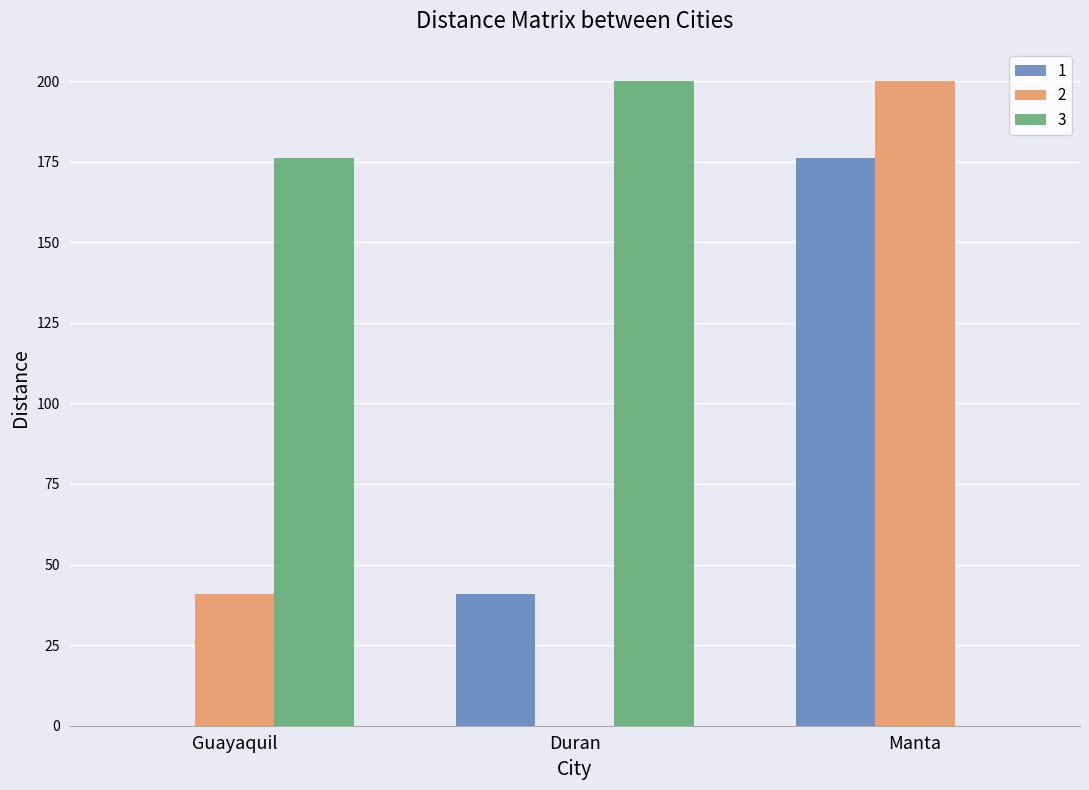

What is the highest value of the 3 series?

200